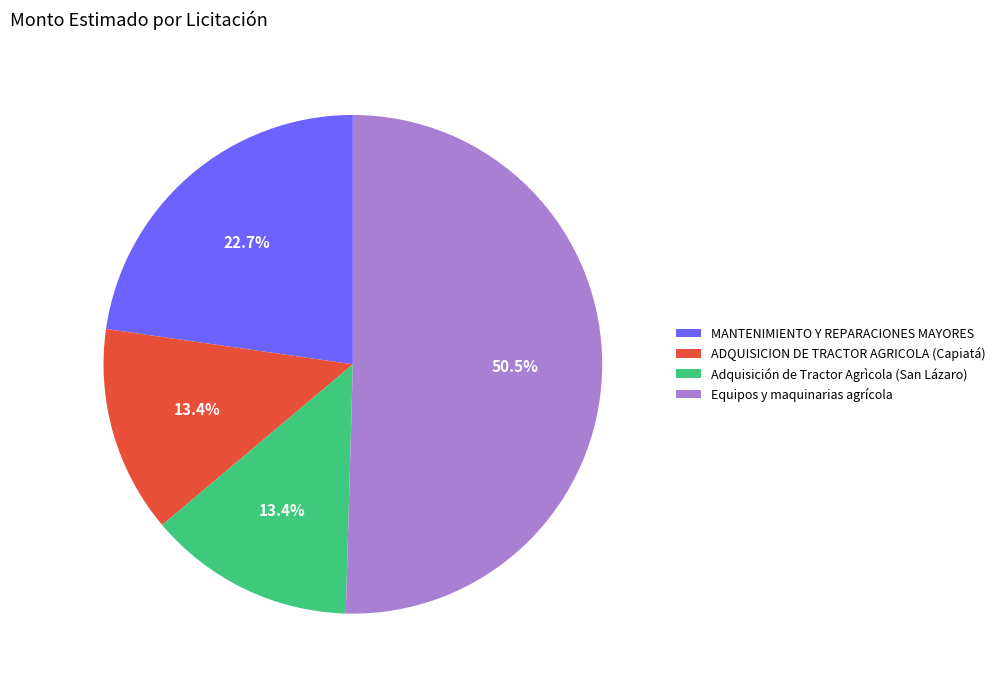

How many segments does this pie chart have?

4